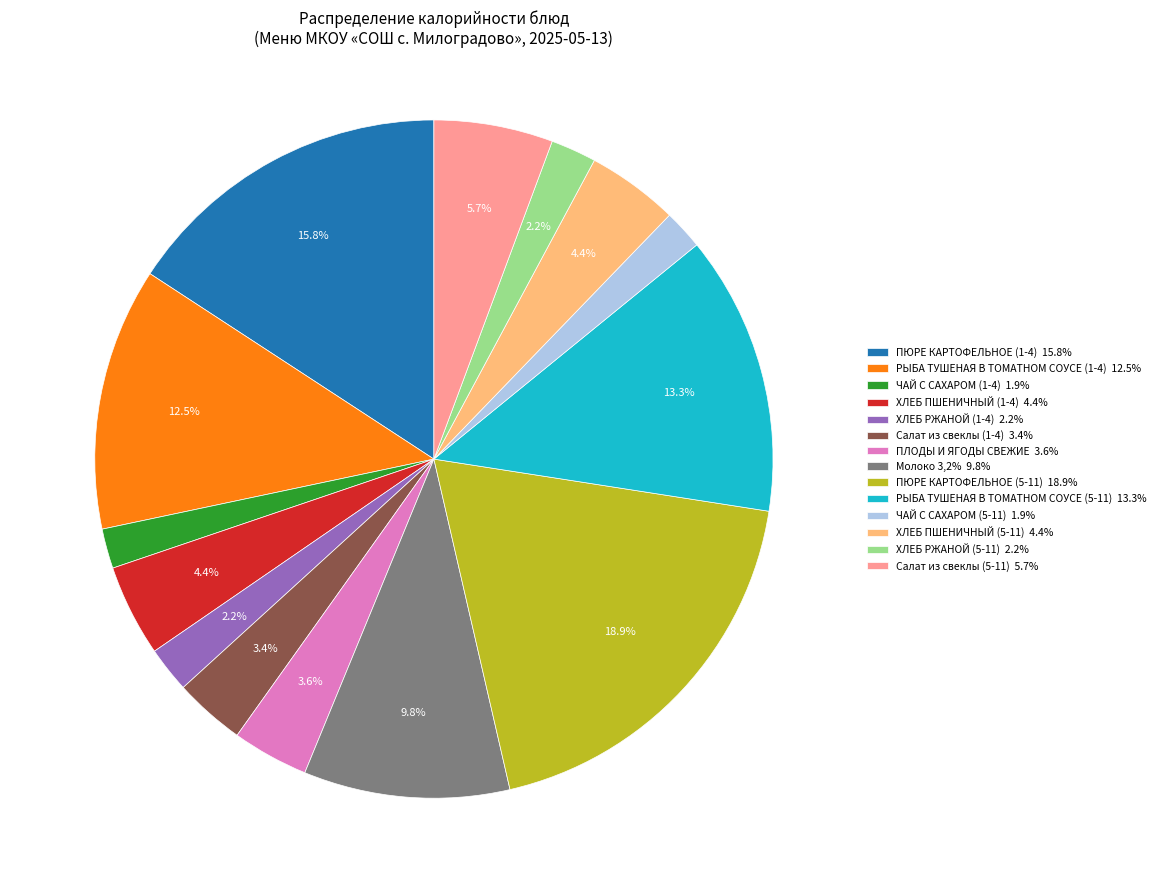

What percentage do ХЛЕБ РЖАНОЙ (1-4) and ХЛЕБ ПШЕНИЧНЫЙ (5-11) together represent?

6.6%